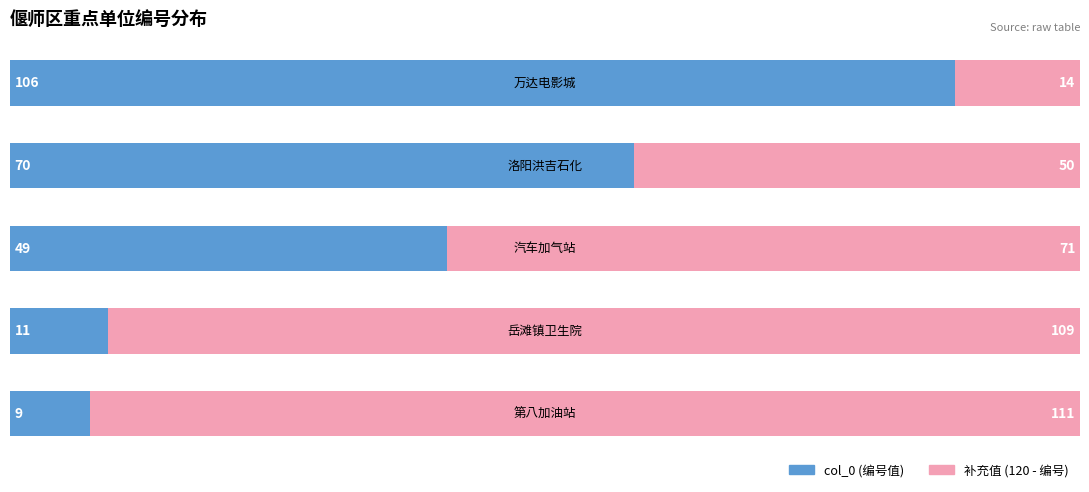

How many data points does each series have?

5